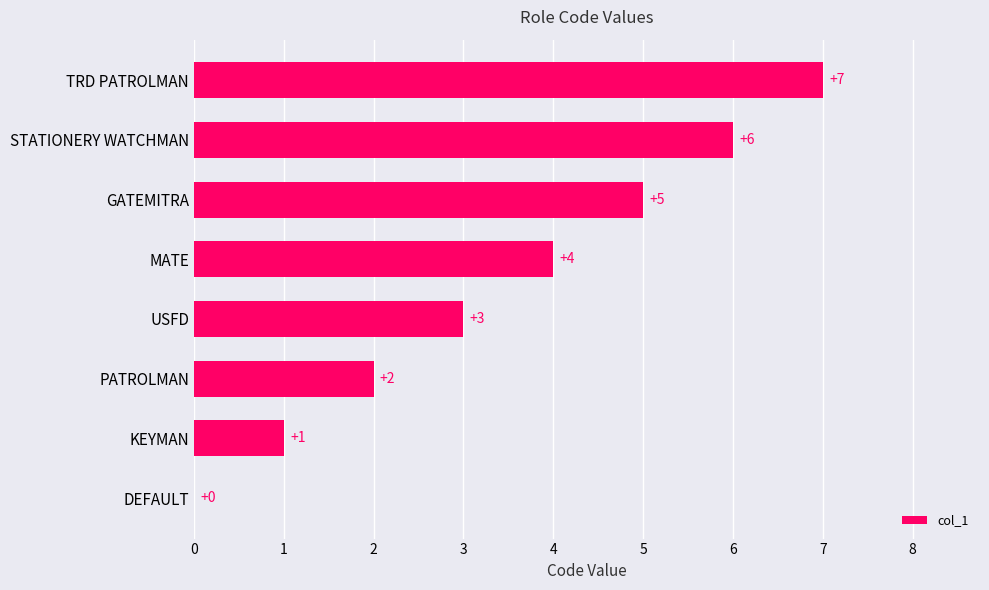

The chart shows a value of 2 at PATROLMAN. True or false?

True